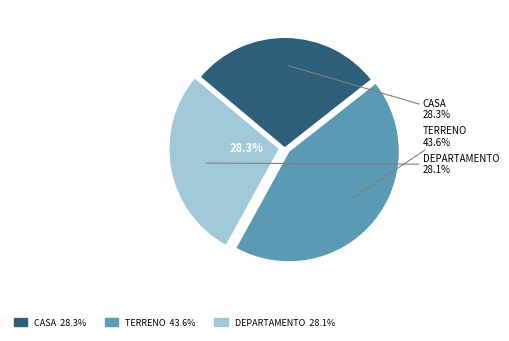

Count the number of slices in the pie.

3